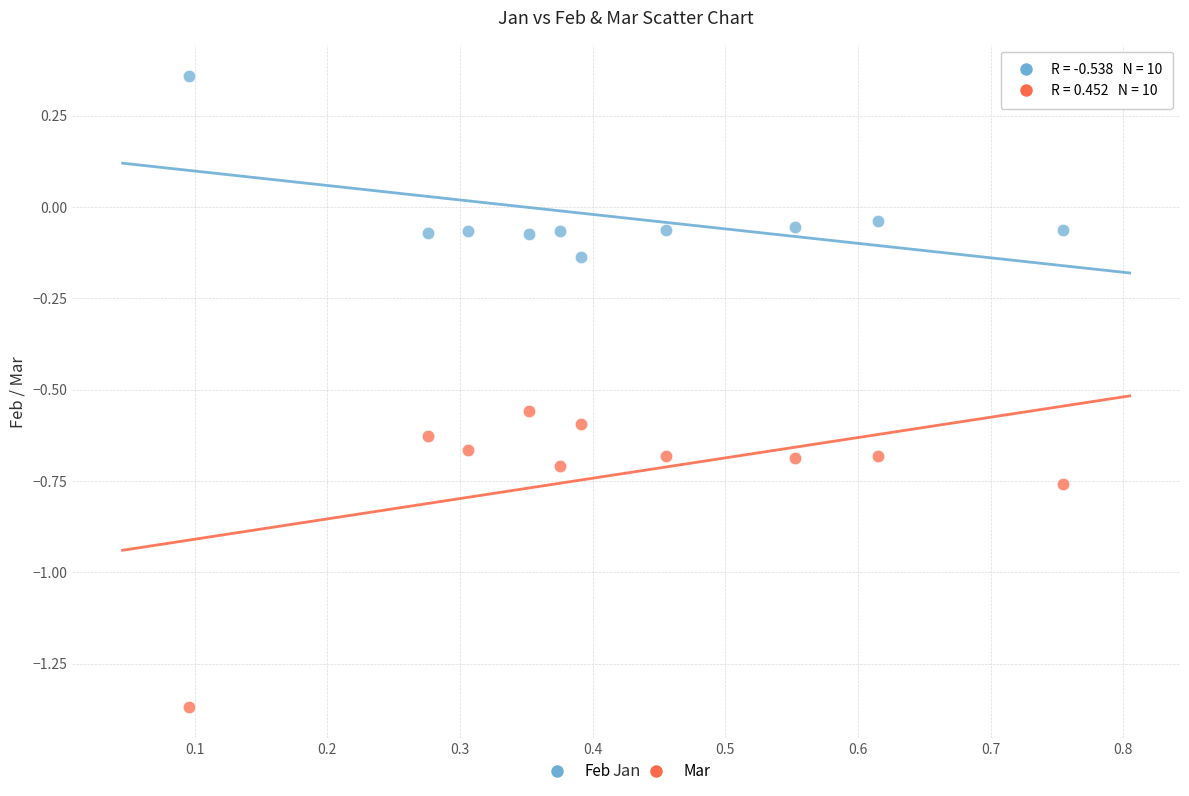

Across all data points, what is the range of Y values (max minus min)?

1.7